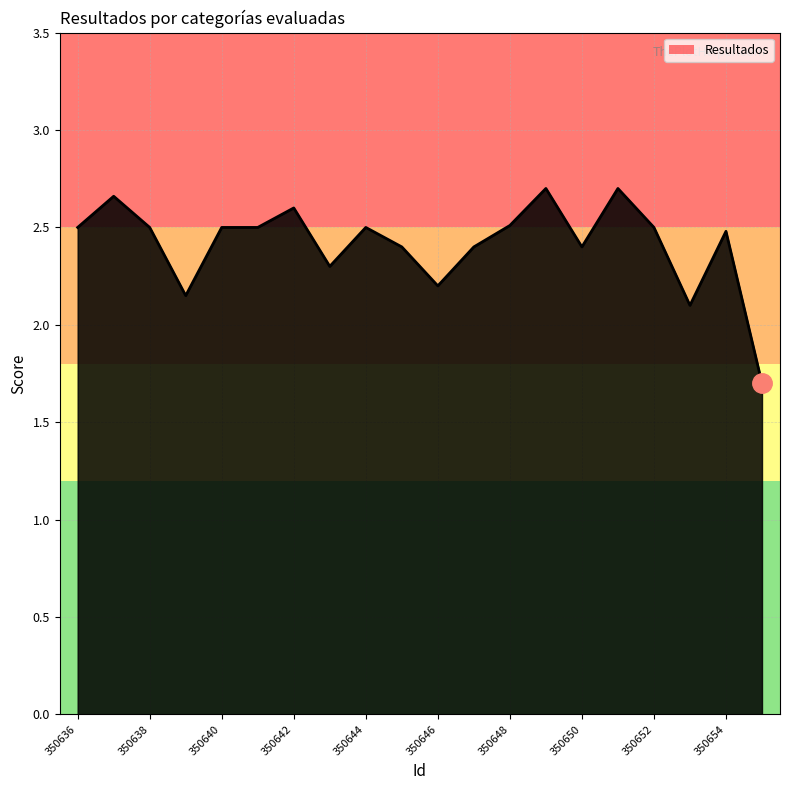

What is the sum of all values?

48.3